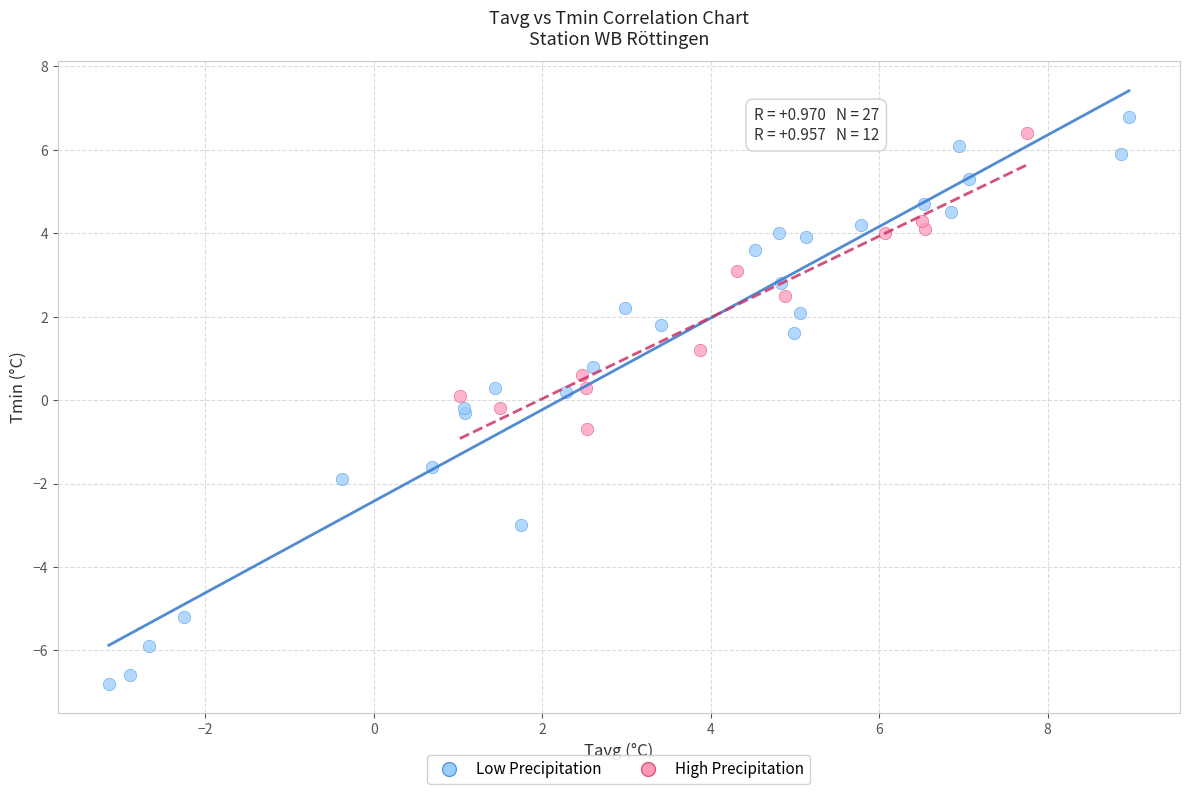

What are all the series names shown in the legend?

Low Precipitation, High Precipitation